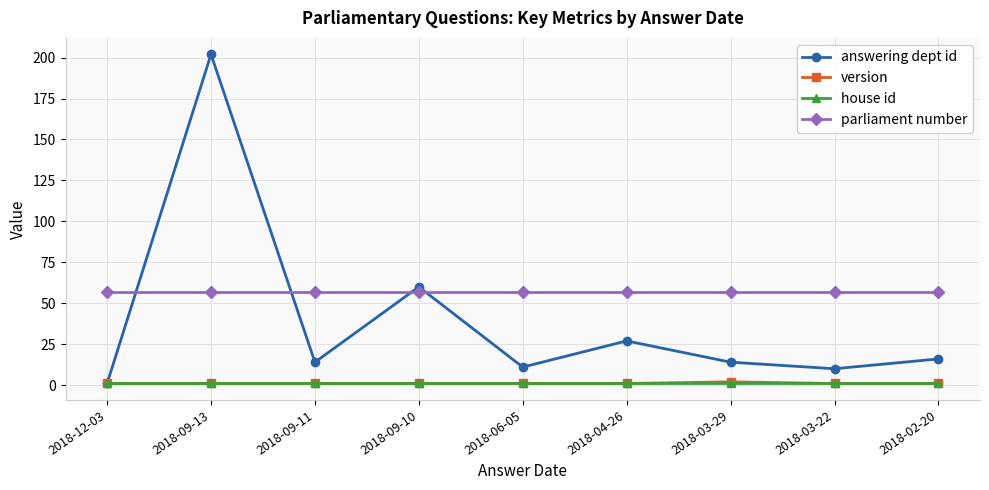

What is the difference between the answering dept id values at 2018-03-22 and 2018-09-10?

50